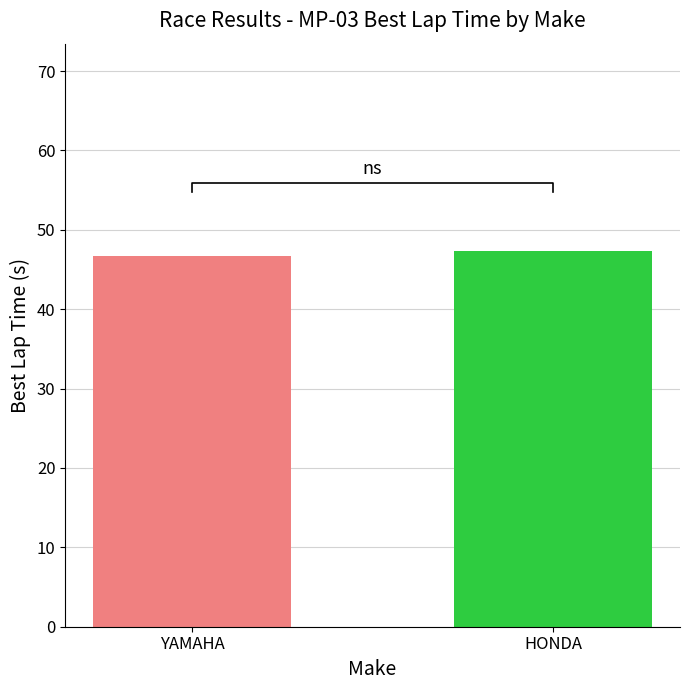

How many bars are there in total?

2